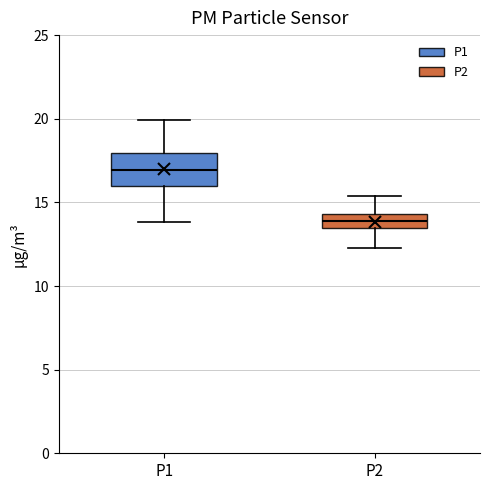

Where does the lower whisker of the box for P1 end on the y-axis? The values are not printed on the chart, so give them approximately, as read against the axis.

14.0